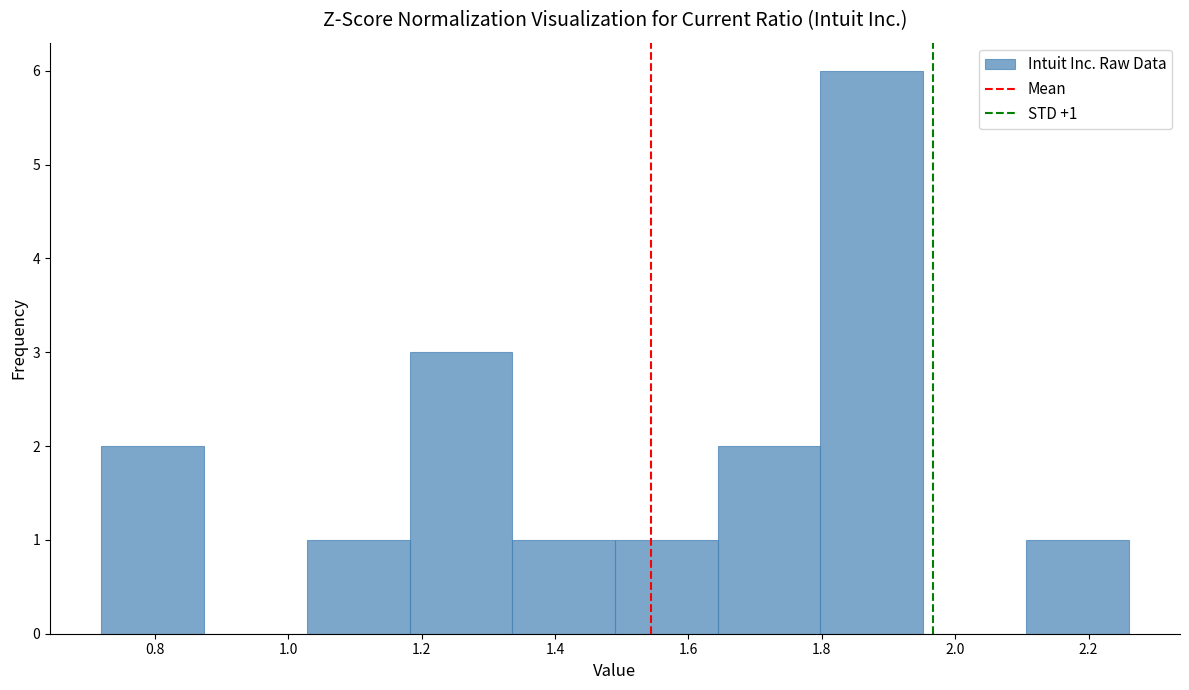

Which range on the x-axis has the tallest bar?

1.798 to 1.952